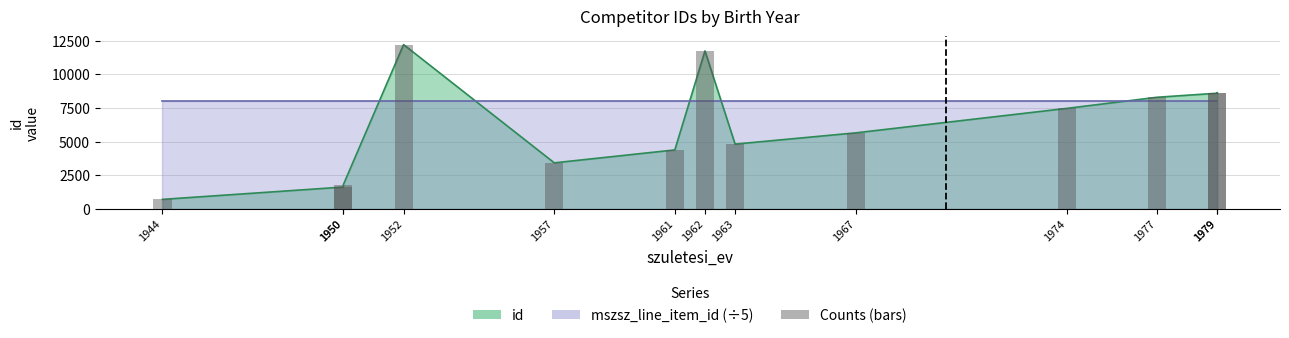

At which label is the value closest to 6457?

1967